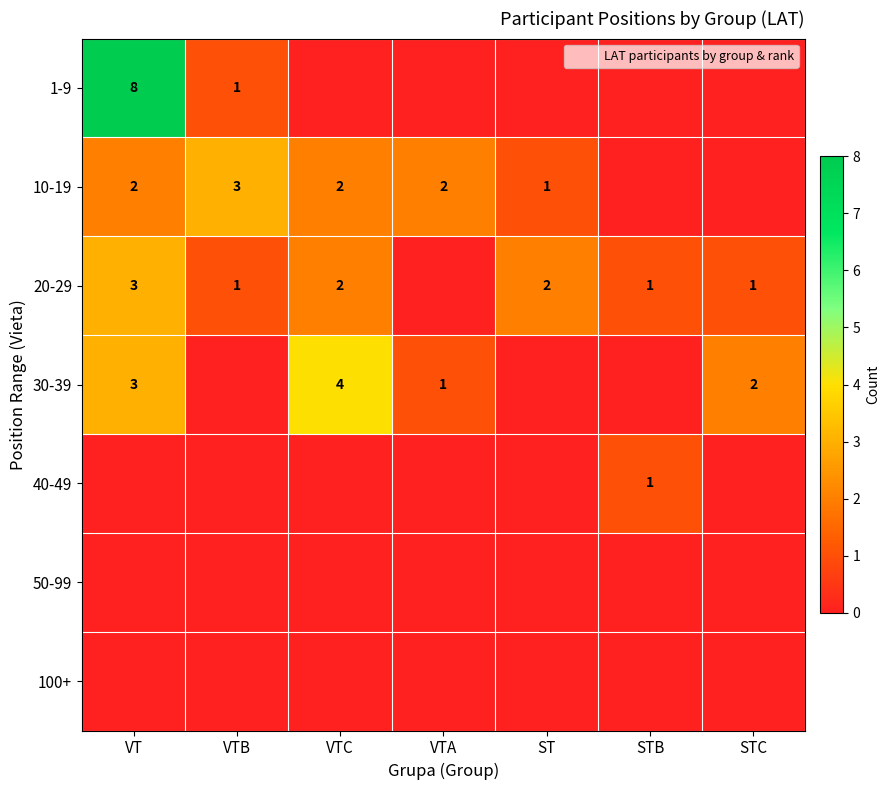

At which category does the chart reach its peak across all series?

VT